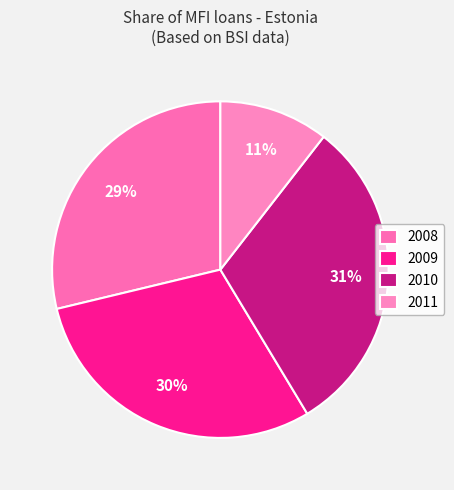

Count the number of slices in the pie.

4